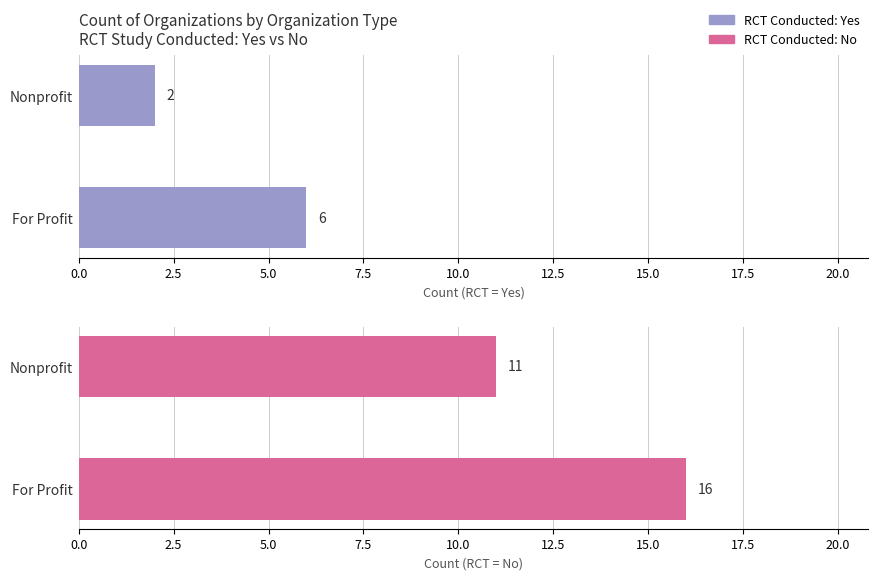

The RCT: Yes series shows 3 at For Profit. True or false?

False